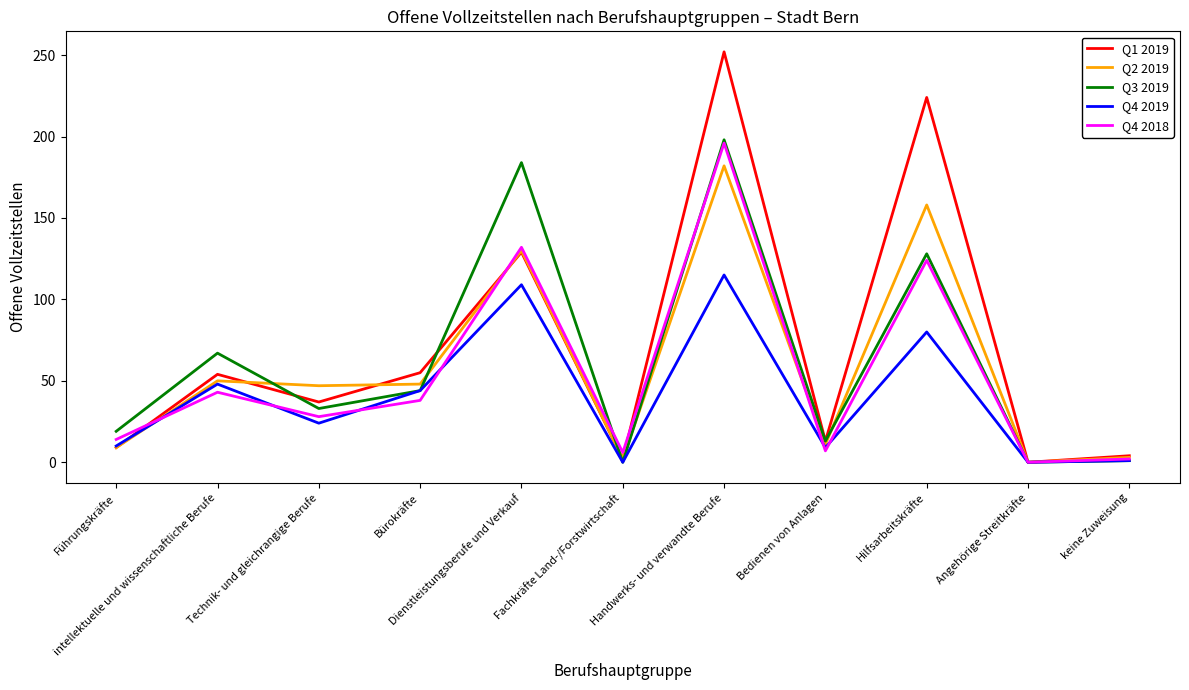

What position from the right is Führungskräfte?

11